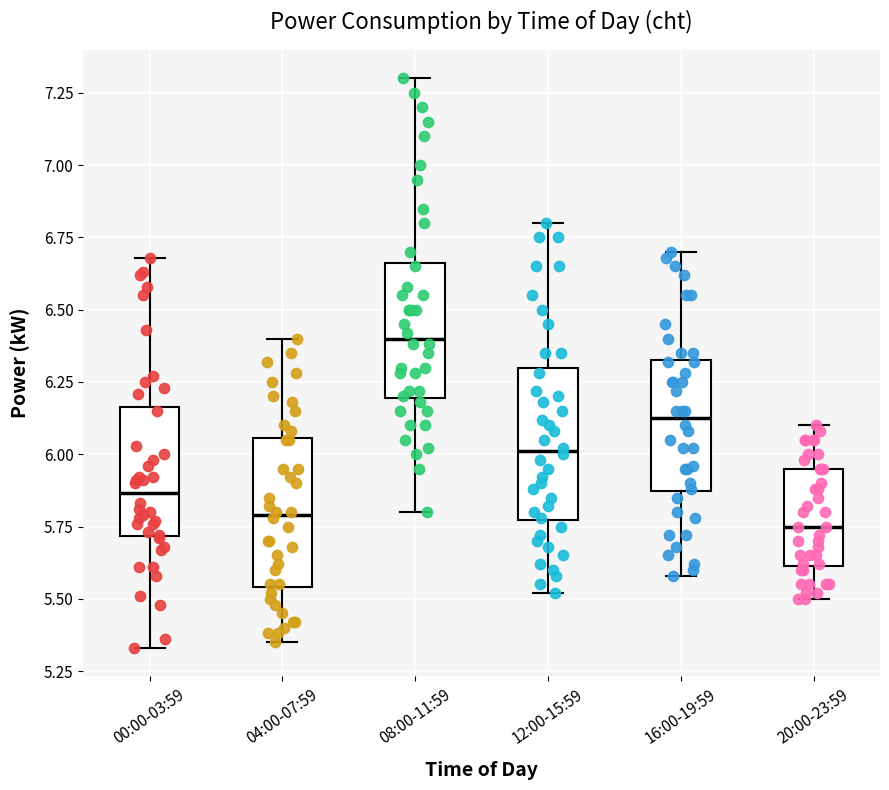

Which box's median line is the highest?

08:00-11:59